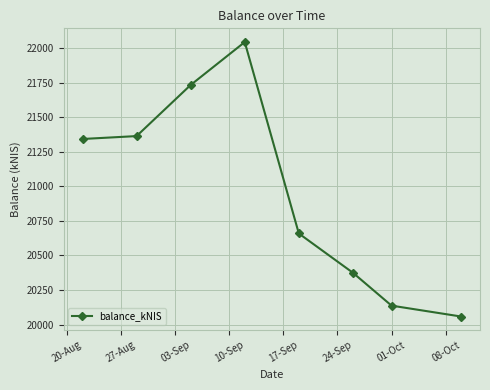

What is the value of the 8th point from the left?

20057.8